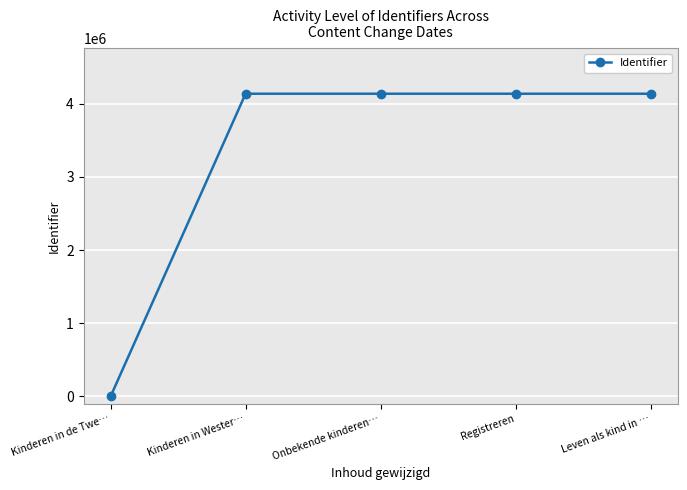

At which category does the chart reach its minimum across all series?

Kinderen in de Twe…